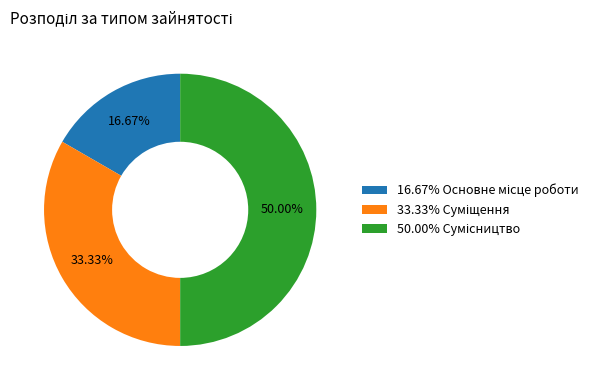

Does any single category account for the majority?

No